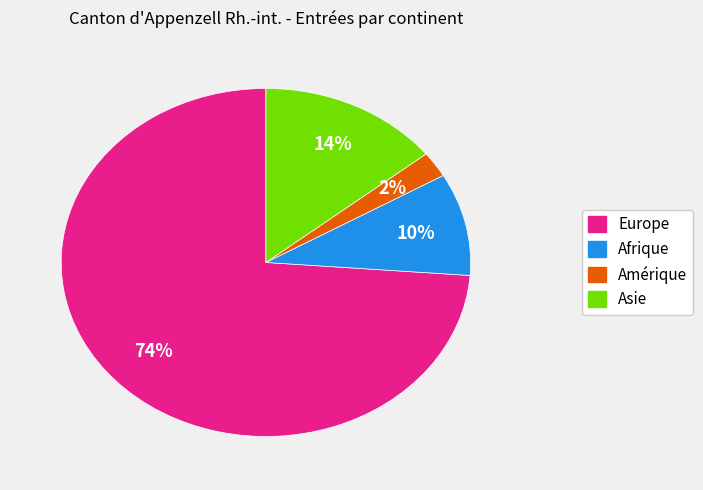

Count the number of slices in the pie.

4